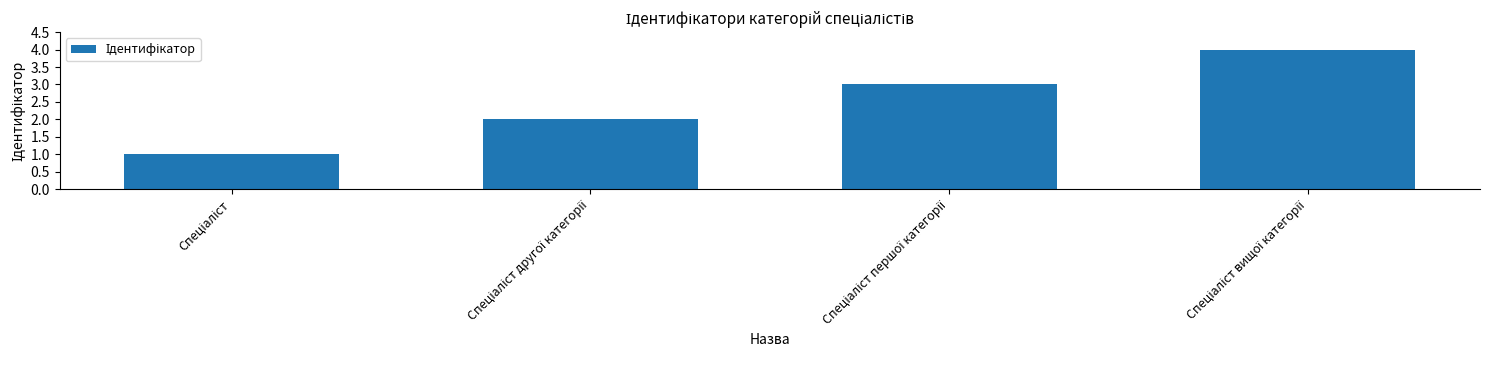

What is the value of the 2nd bar from the left?

2